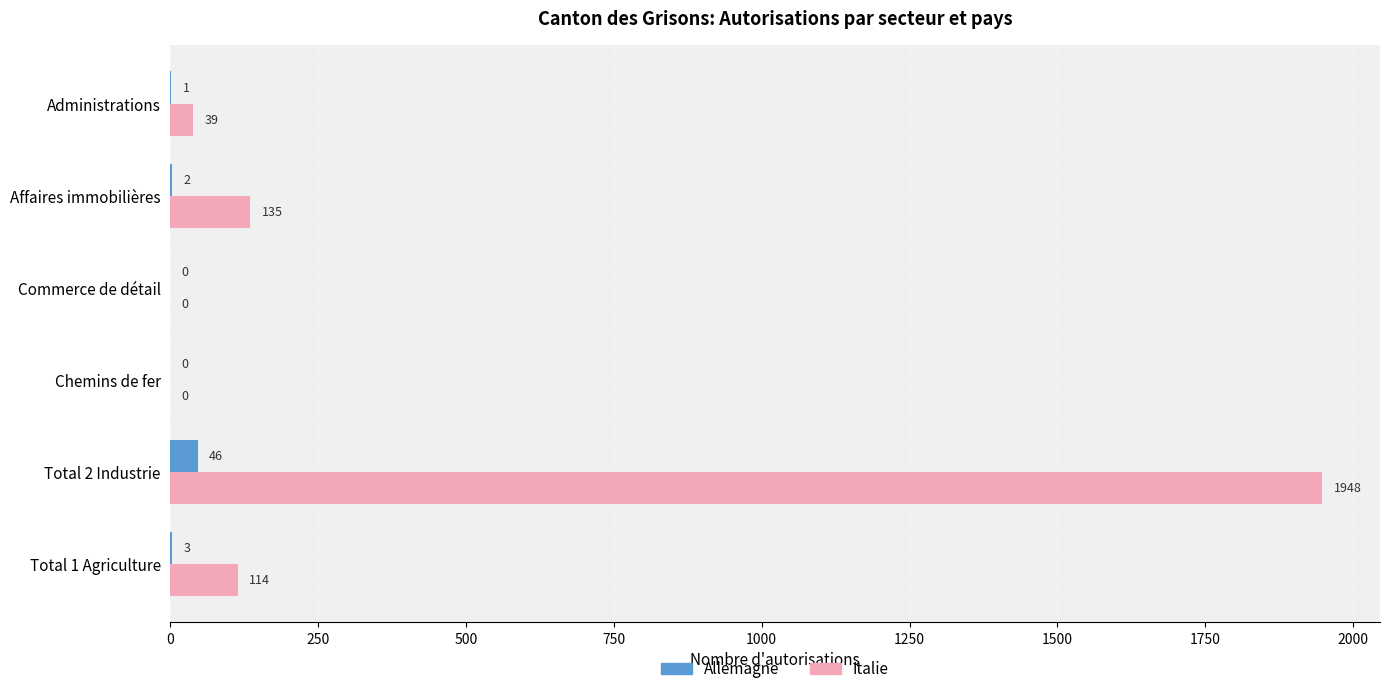

Which series has the largest total across all categories?

Italie